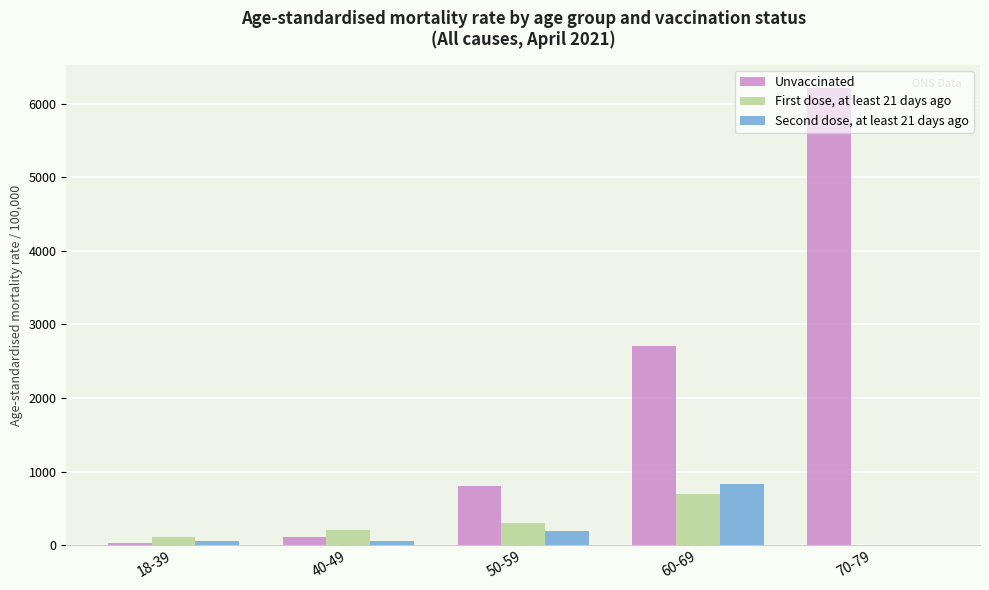

Which series has the largest total across all categories?

Unvaccinated